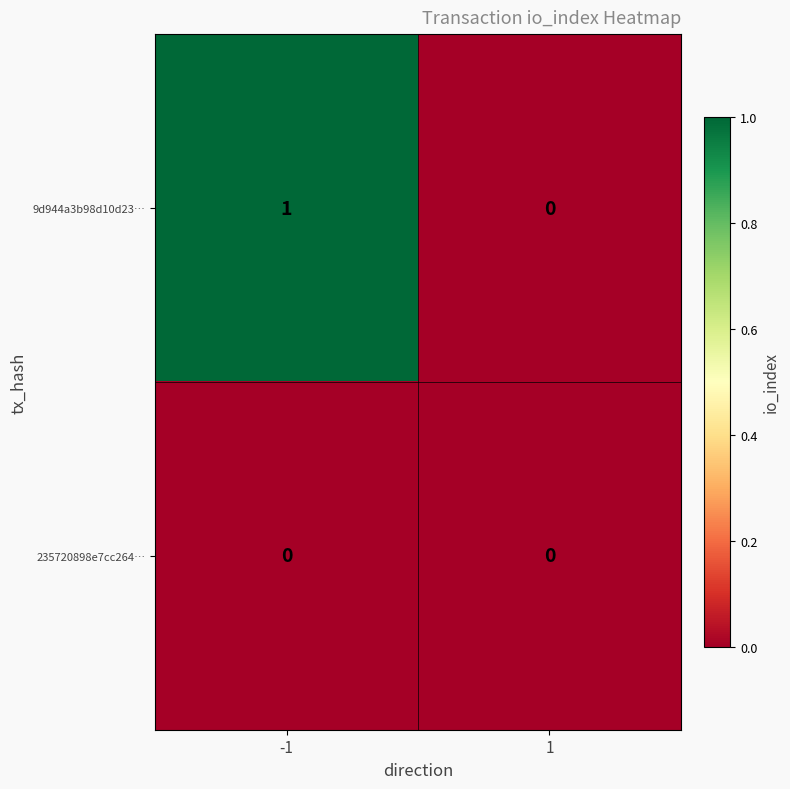

The 9d944a3b98d10d23… series shows 0 at -1. True or false?

False